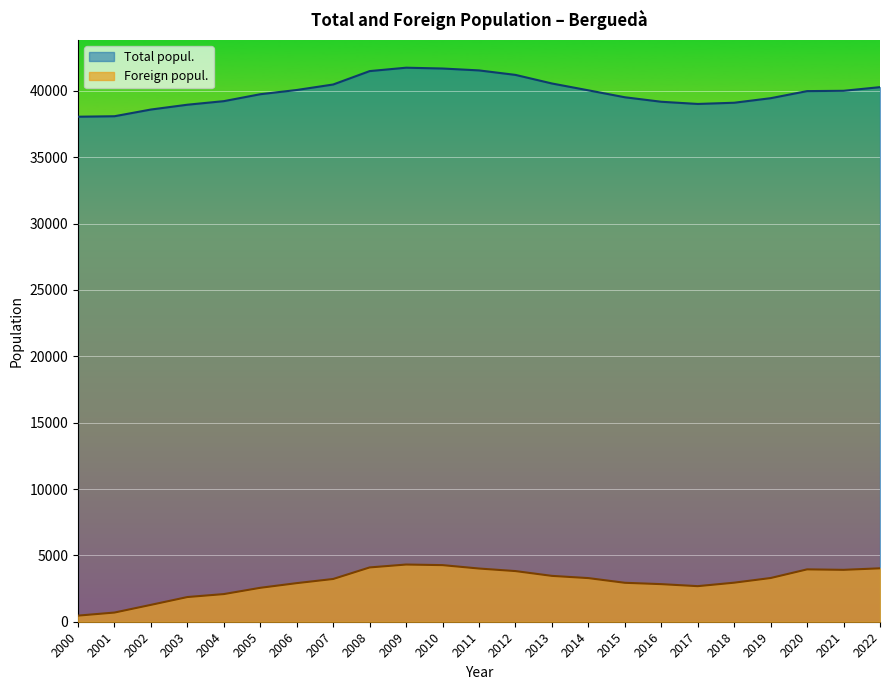

Which series has the largest range (max minus min)?

Foreign popul.